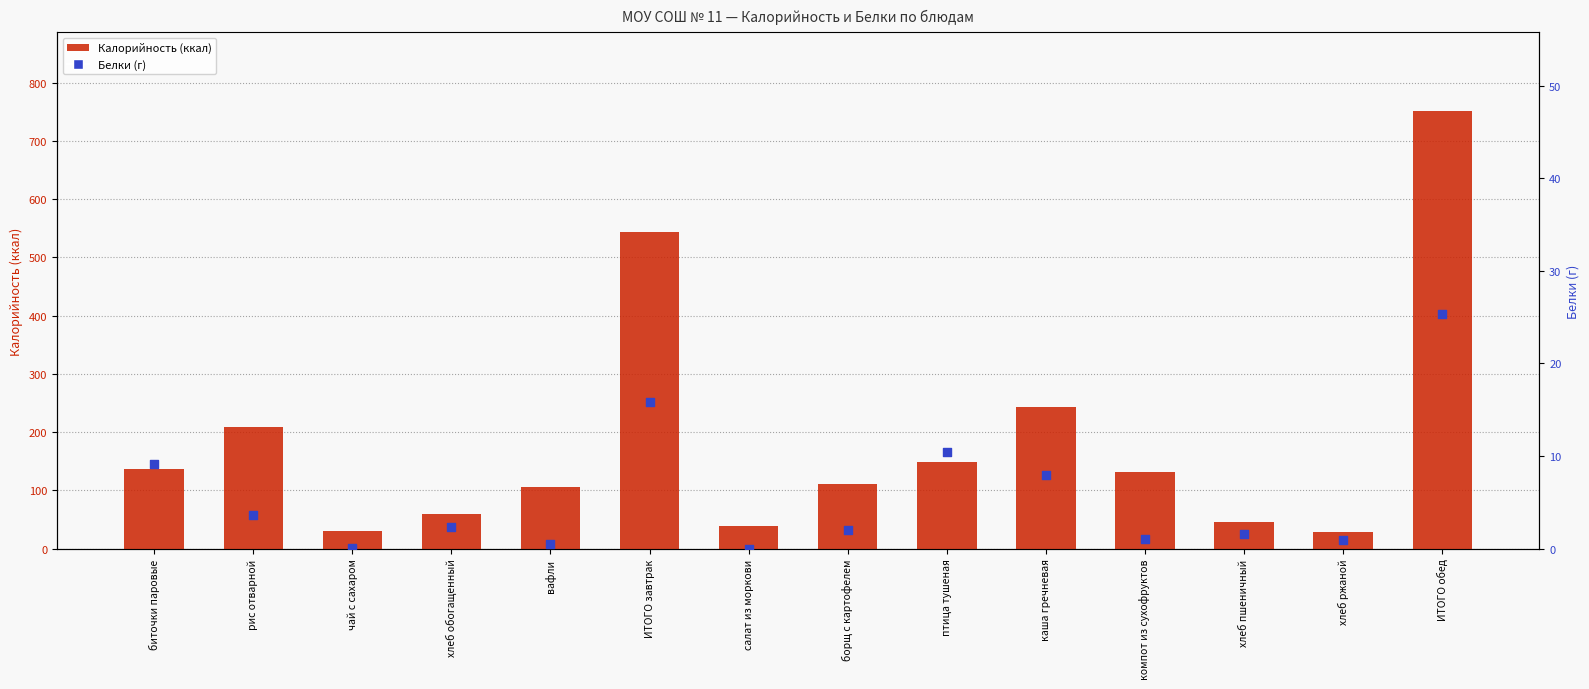

Which series reaches the maximum Y coordinate?

Калорийность